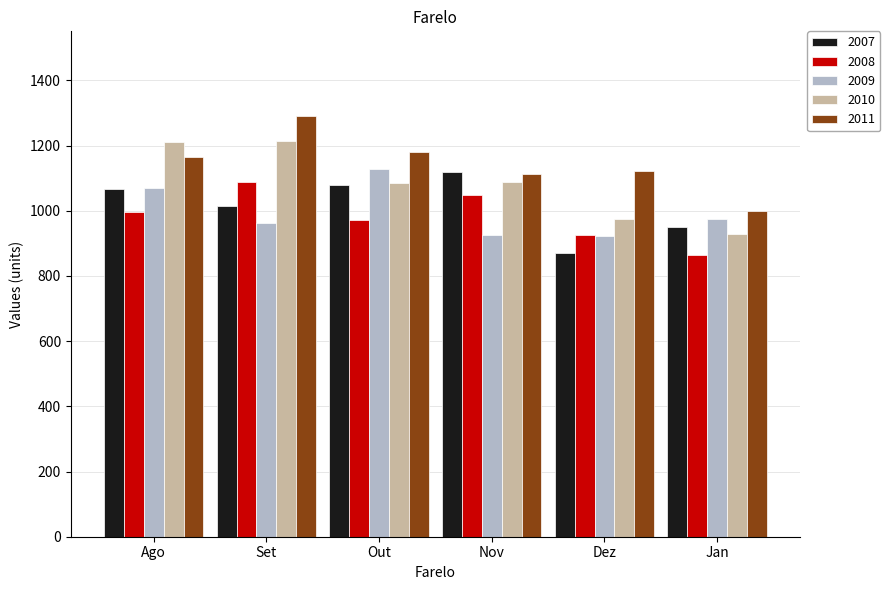

At which category is the sum across all series the highest?

Set